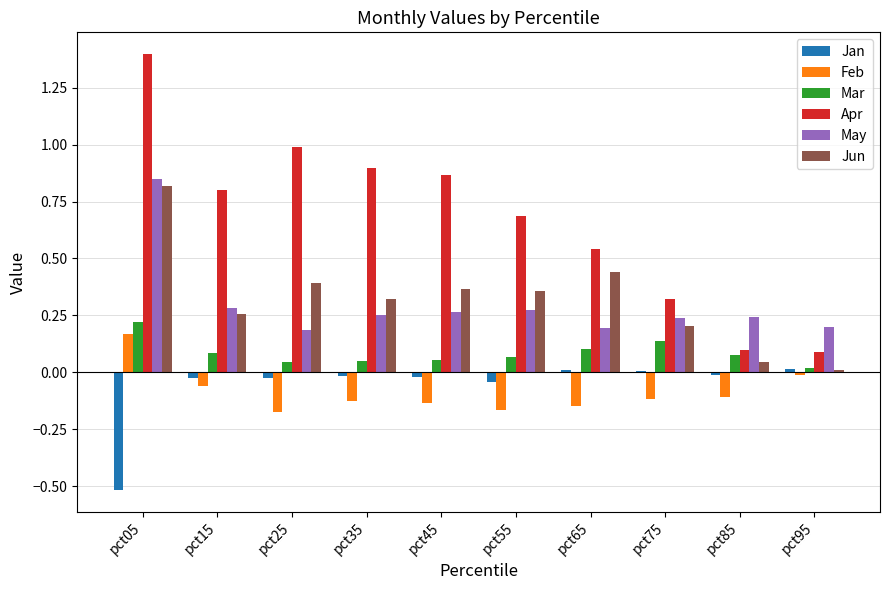

What is the difference between the maximum and minimum values in the Apr series?

1.3